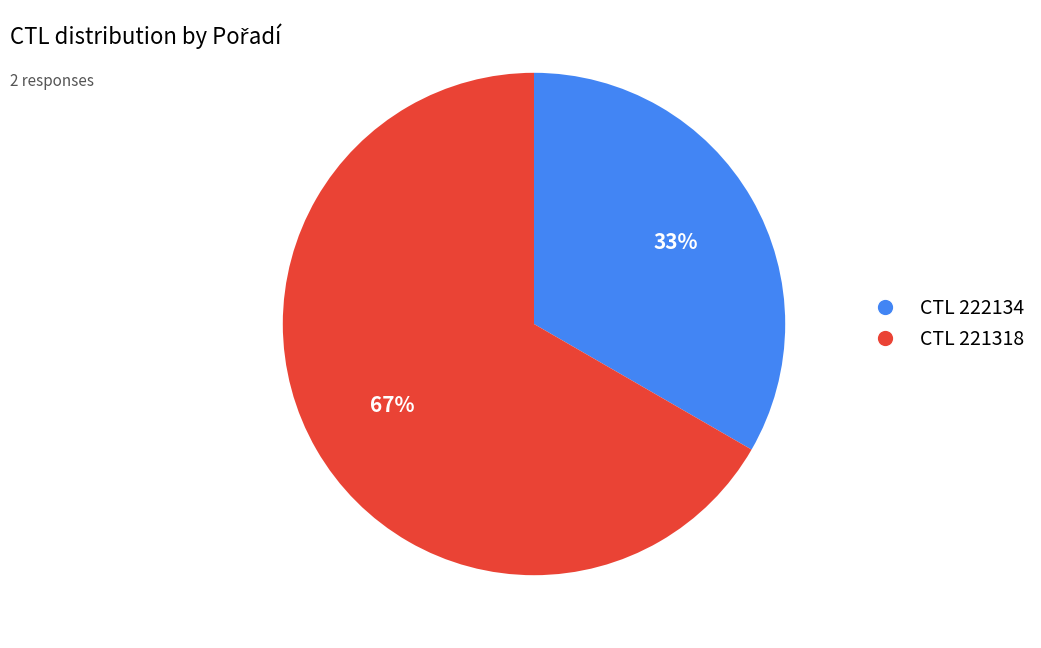

To the nearest percent, what is the average slice percentage?

50%